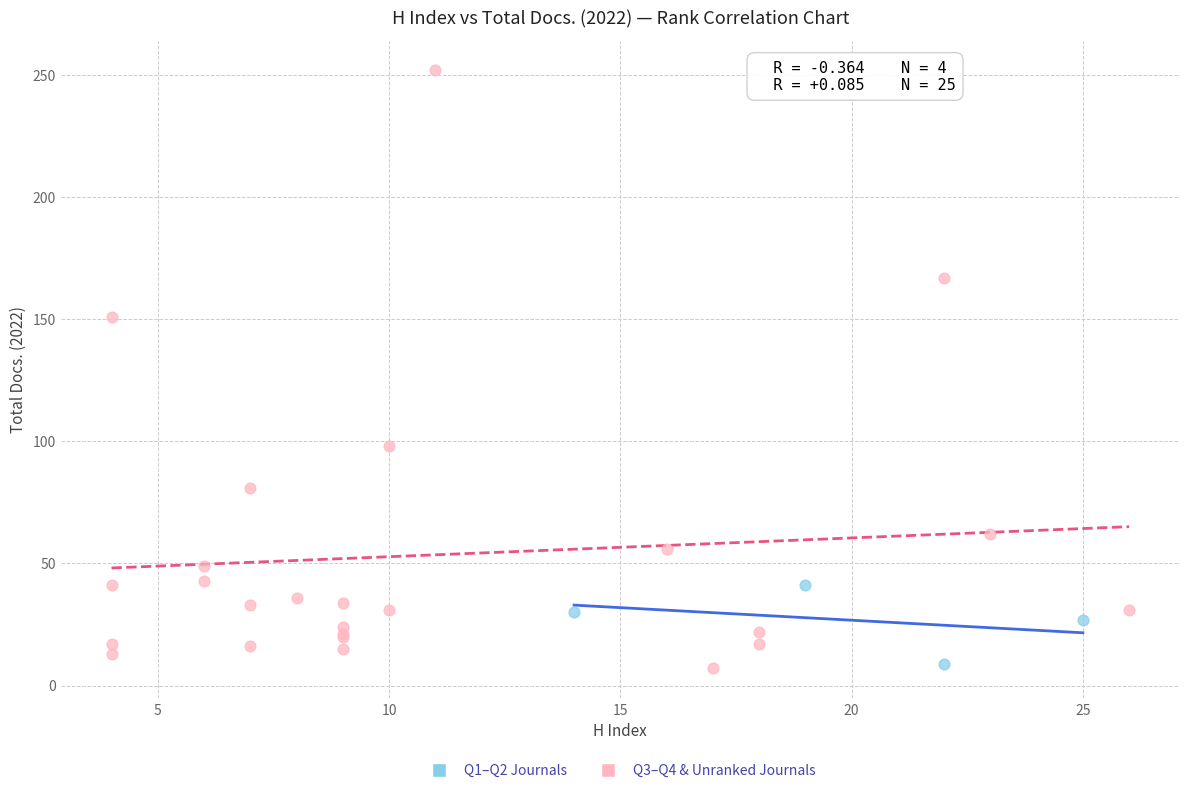

What are all the series names shown in the legend?

Q1–Q2 Journals, Q3–Q4 & Unranked Journals